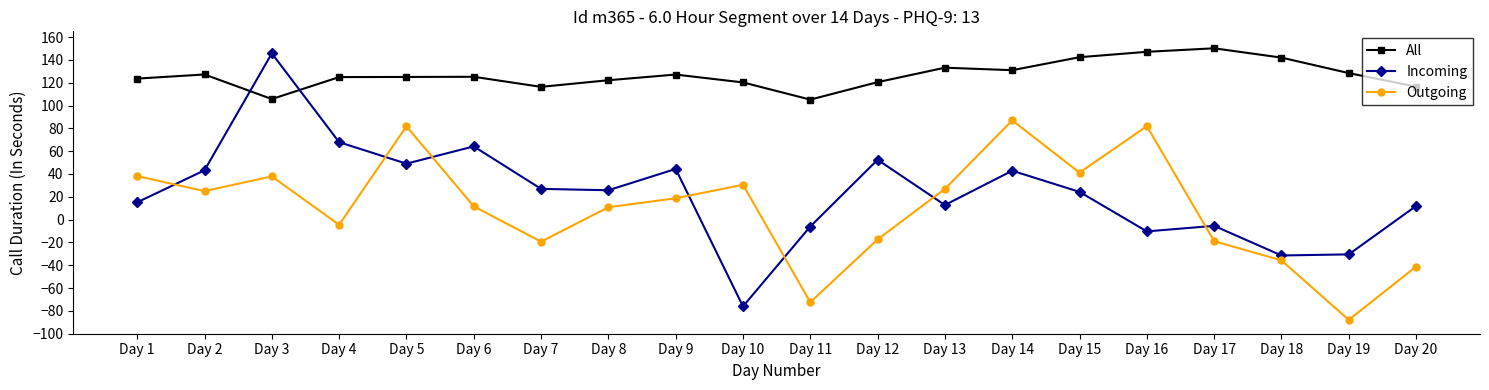

At which category does the chart reach its peak across all series?

Day 17